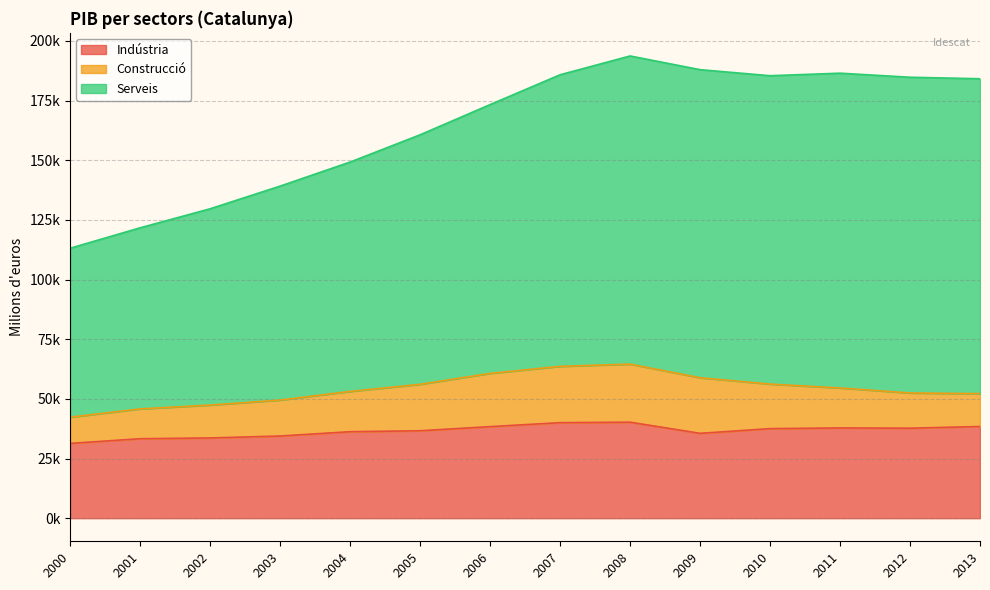

Reading left to right, extract all data points from this chart.

Indústria: 2013=38414	2012=37701	2011=37815	2010=37513	2009=35549	2008=40218	2007=40021	2006=38360	2005=36630	2004=36235	2003=34425	2002=33616	2001=33295	2000=31331
Construcció: 2013=13766	2012=14756	2011=16745	2010=18676	2009=23296	2008=24337	2007=23596	2006=22309	2005=19463	2004=16876	2003=15063	2002=13778	2001=12493	2000=10996
Serveis: 2013=131943	2012=132292	2011=131893	2010=129201	2009=129083	2008=129115	2007=122172	2006=112623	2005=104544	2004=96106	2003=89650	2002=82246	2001=75876	2000=70781